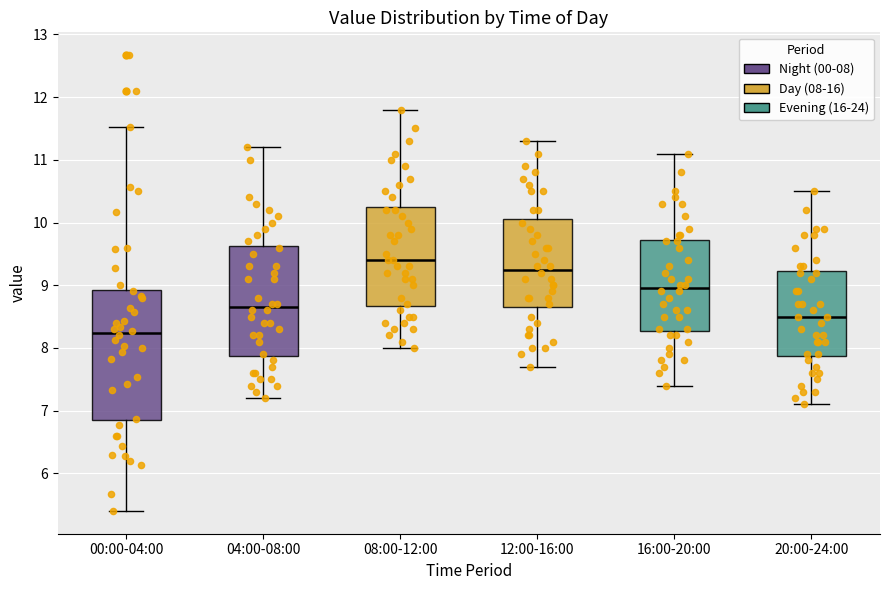

Where is the upper edge of the box for 20:00-24:00 on the y-axis? The values are not printed on the chart, so give them approximately, as read against the axis.

9.2